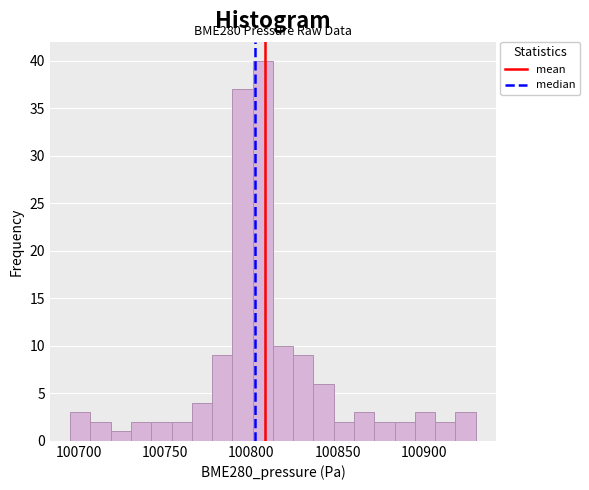

Around what value on the x-axis is the tallest bar? Give the approximate position of its centre, as read against the axis.

100805